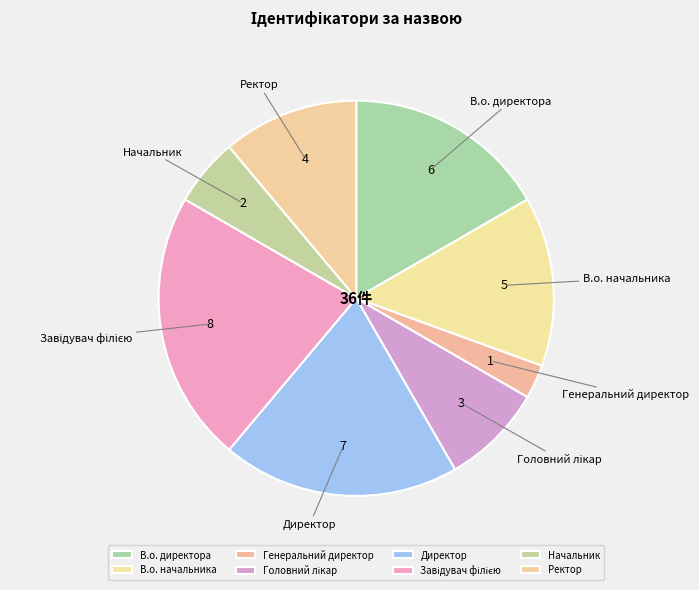

Is it true that Начальник is 19% of the pie?

False